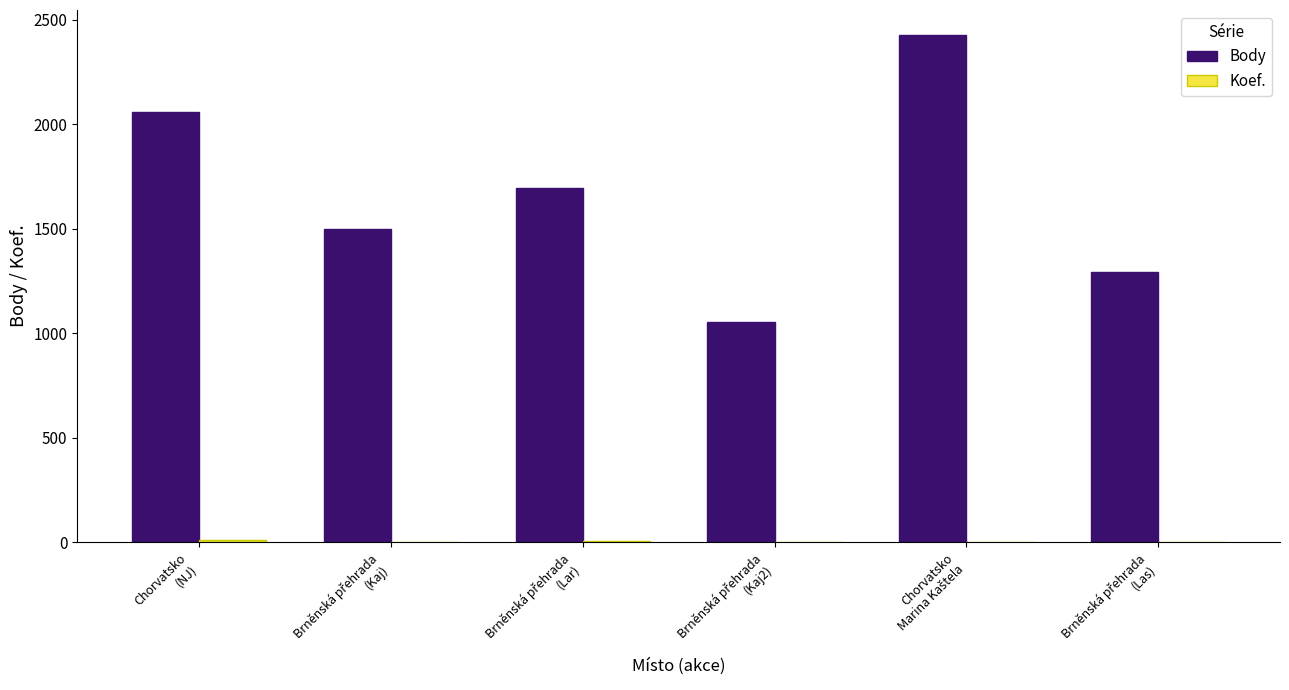

What is the greatest value displayed?

2425